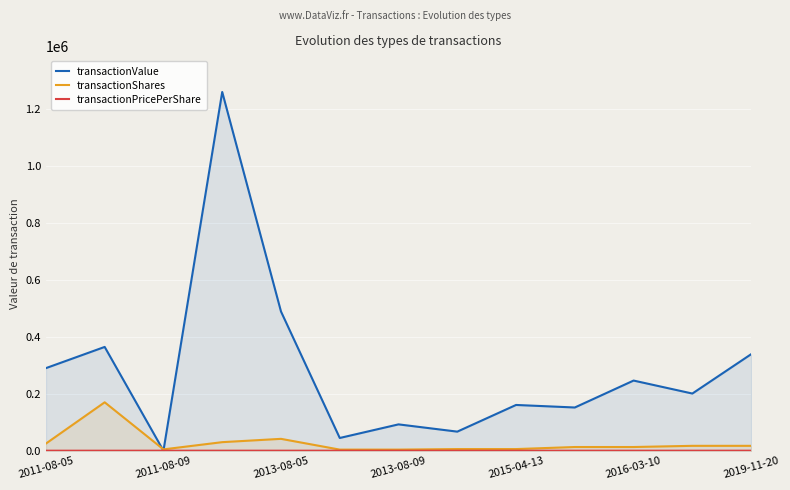

What is the sum of all transactionPricePerShare values?

205.9